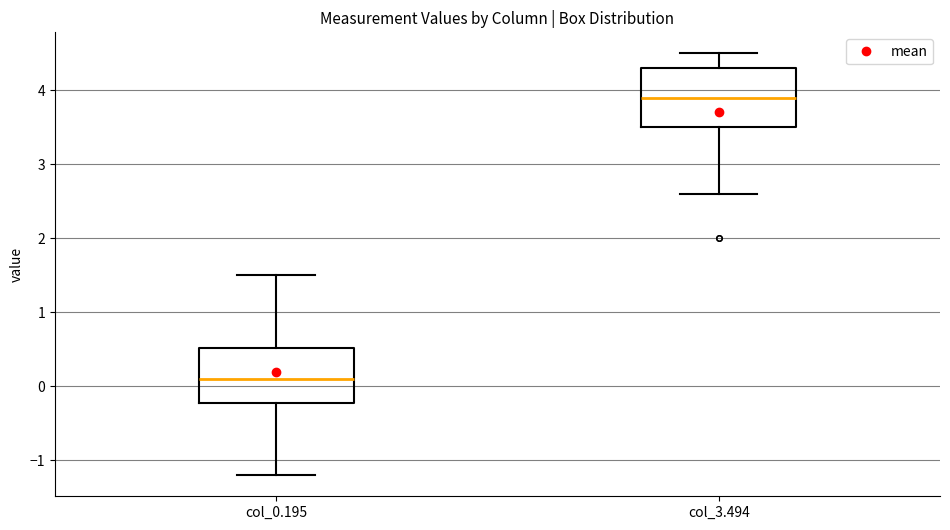

Reading left to right, transcribe this box plot: for each box, give where its median line is, the range the box spans, and where its two whiskers end, as read against the y-axis. The values are not printed on the chart, so give them approximately, as read against the axis.

col_0.195: median 0.1, box -0.2 to 0.5, whiskers -1.2 to 1.5
col_3.494: median 3.9, box 3.5 to 4.3, whiskers 2.6 to 4.5